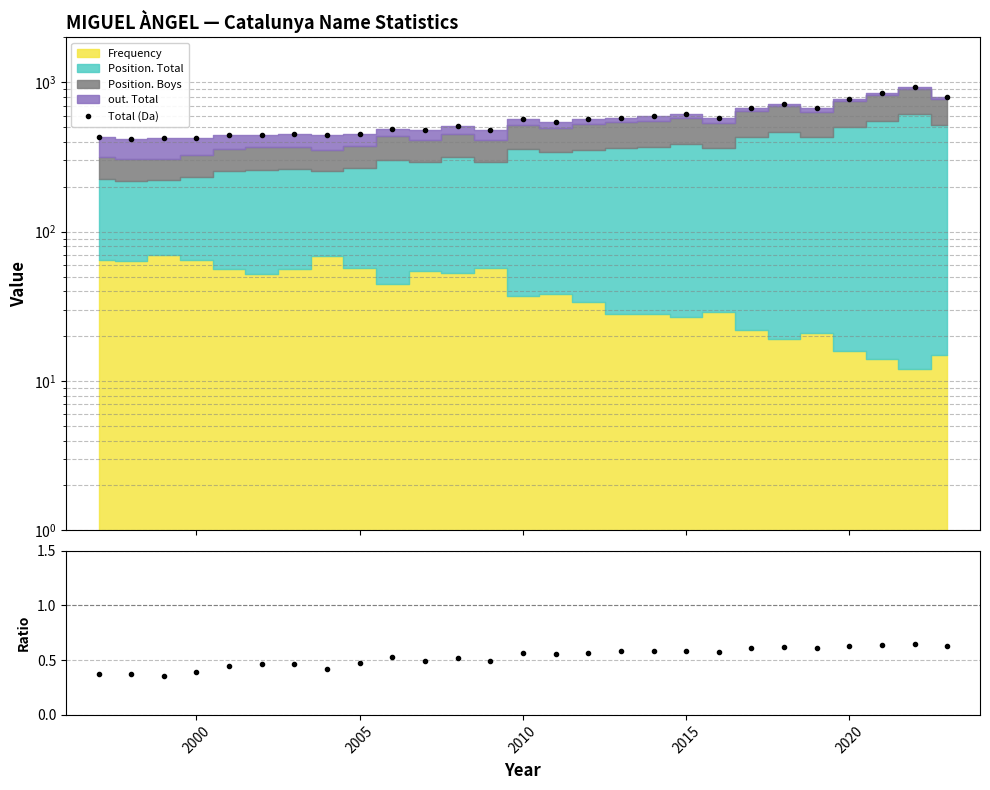

Does the chart have visible grid lines?

Yes